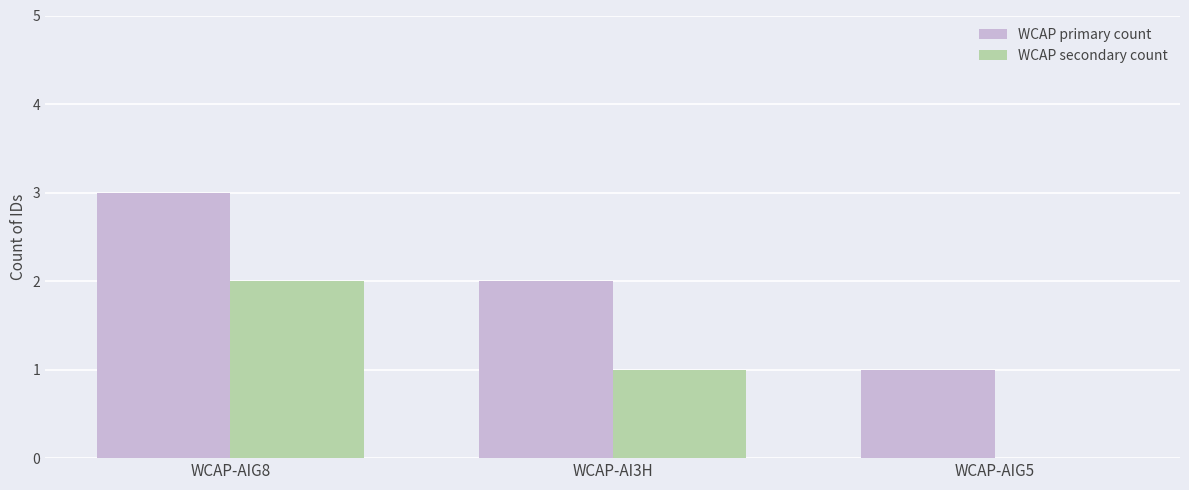

Which category has the highest value across all series?

WCAP-AIG8